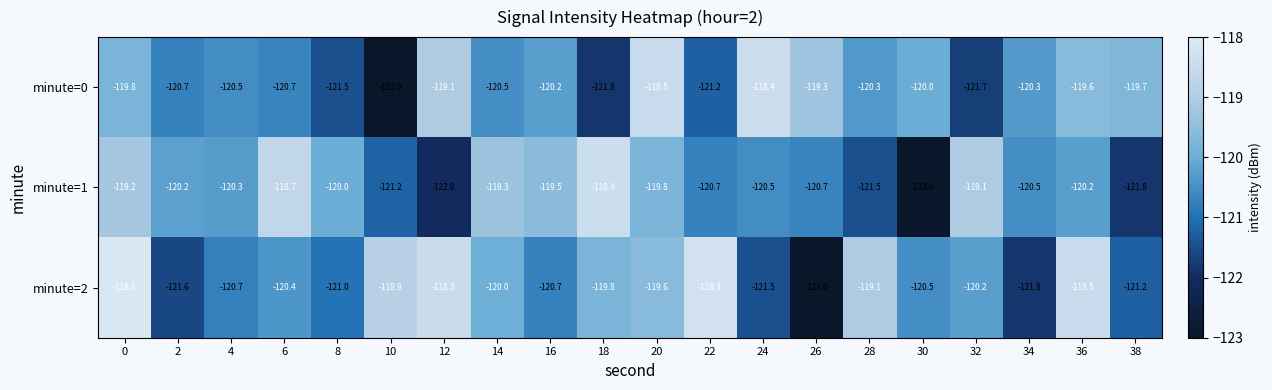

What is the total value across all series at 0?

-357.1